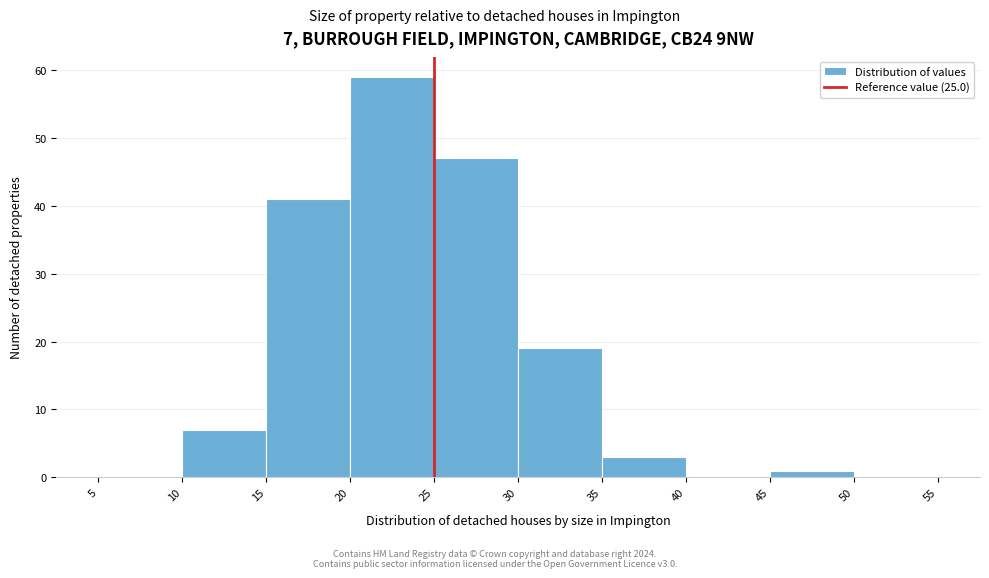

Over which range of the x-axis is the bar tallest?

20 to 25